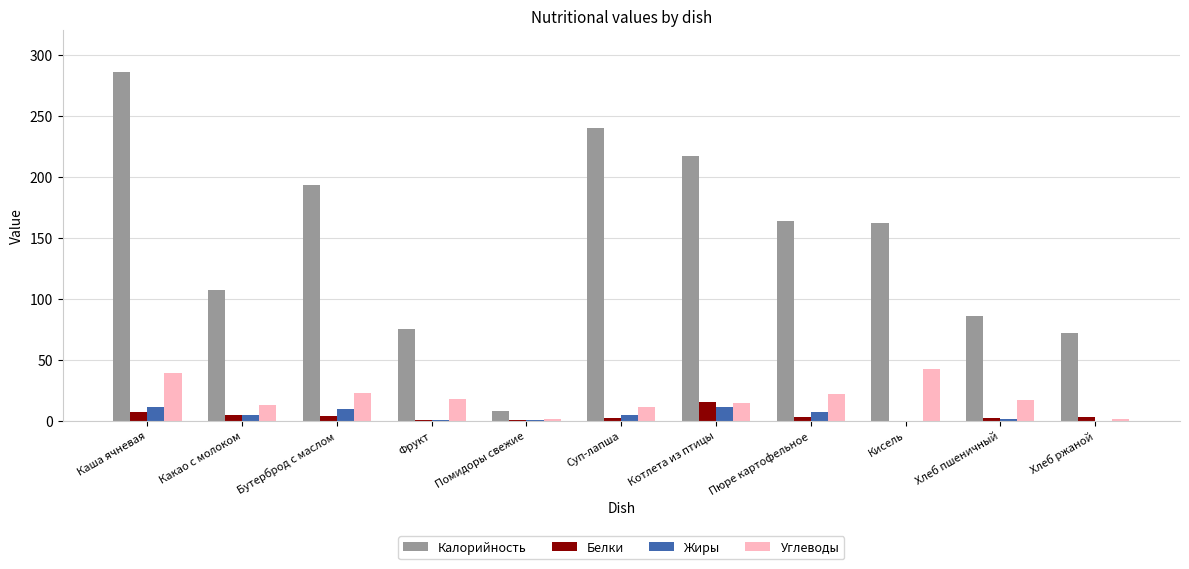

Which category has the highest value across all series?

Каша ячневая